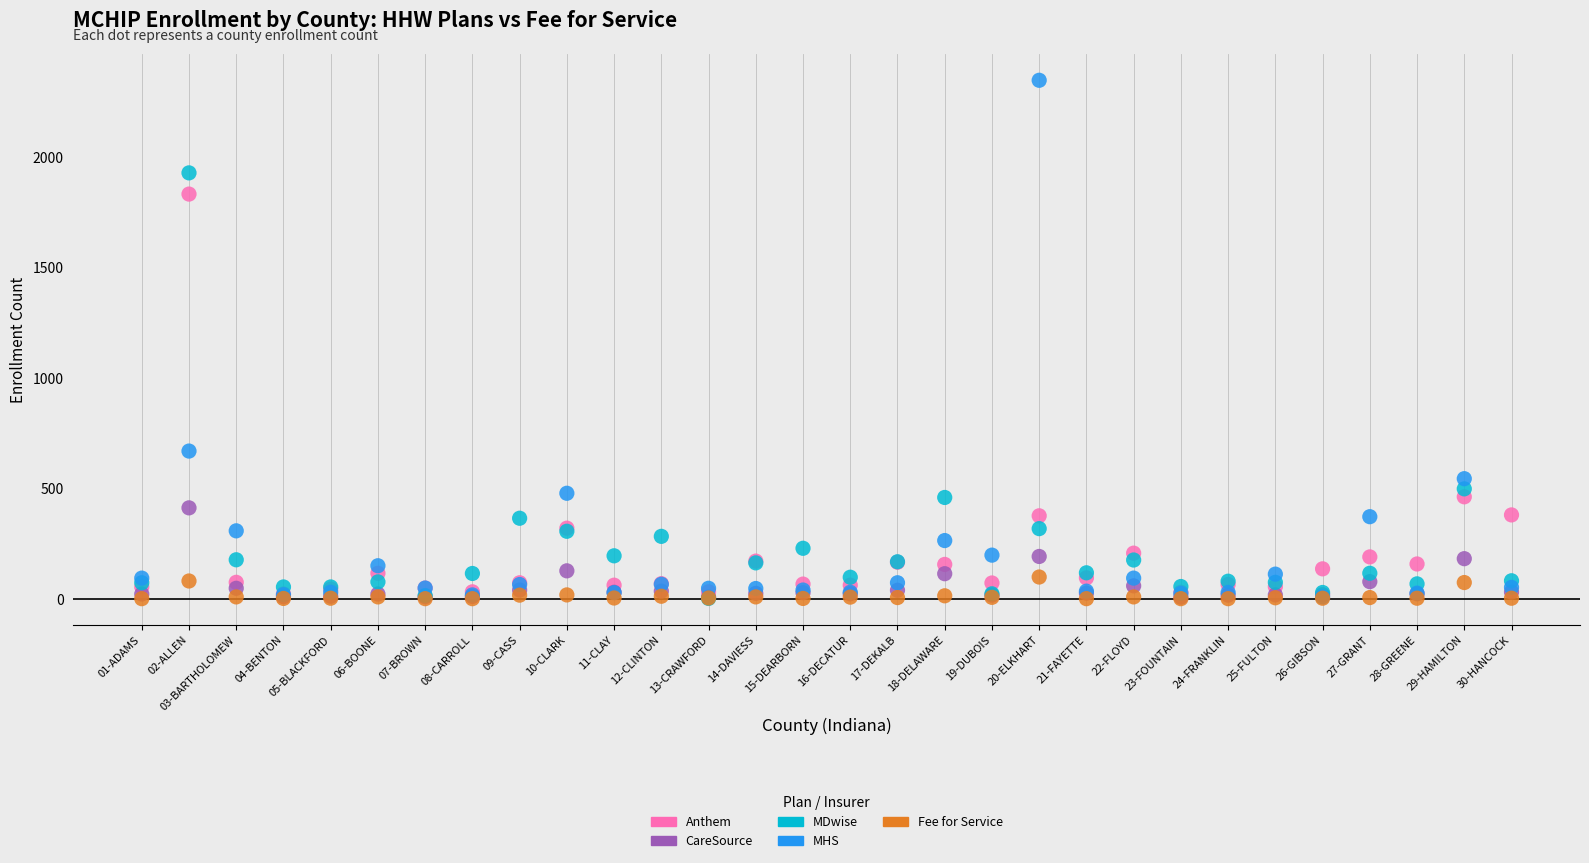

Which series reaches the maximum Y coordinate?

MHS